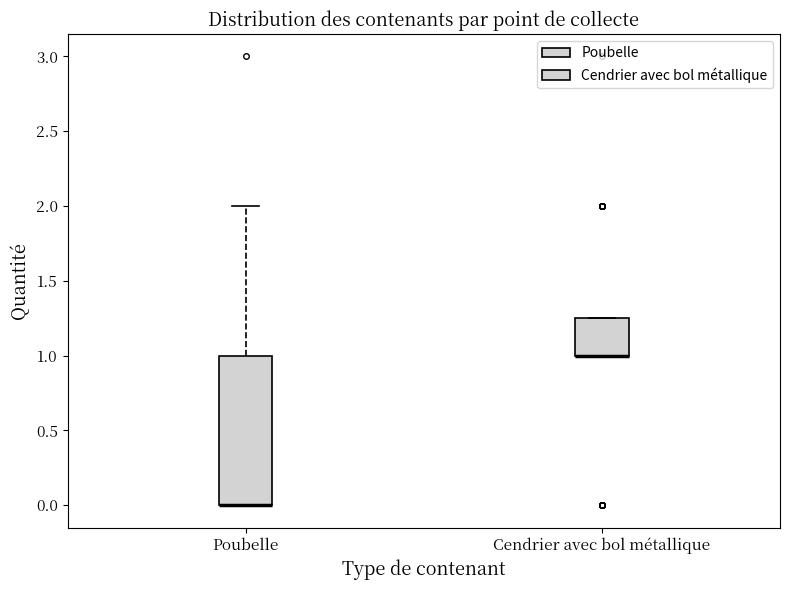

Comparing the boxes themselves (not the whiskers), which one is the tallest?

Poubelle